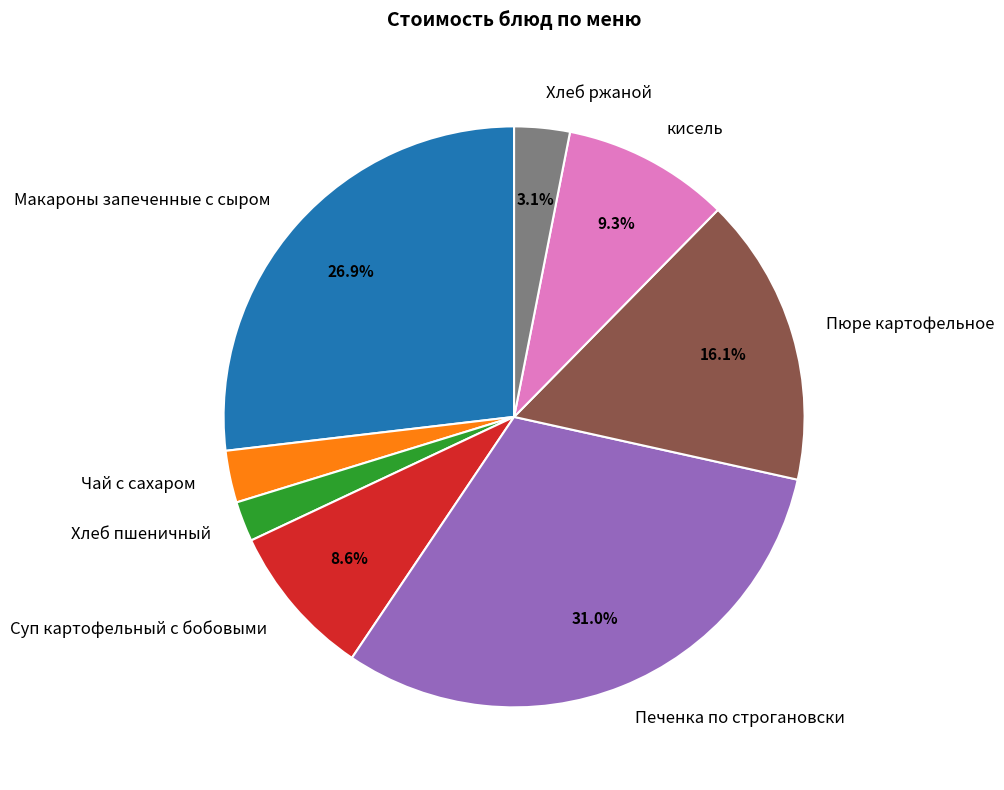

To the nearest percent, what percentage of the pie is Чай с сахаром?

3%